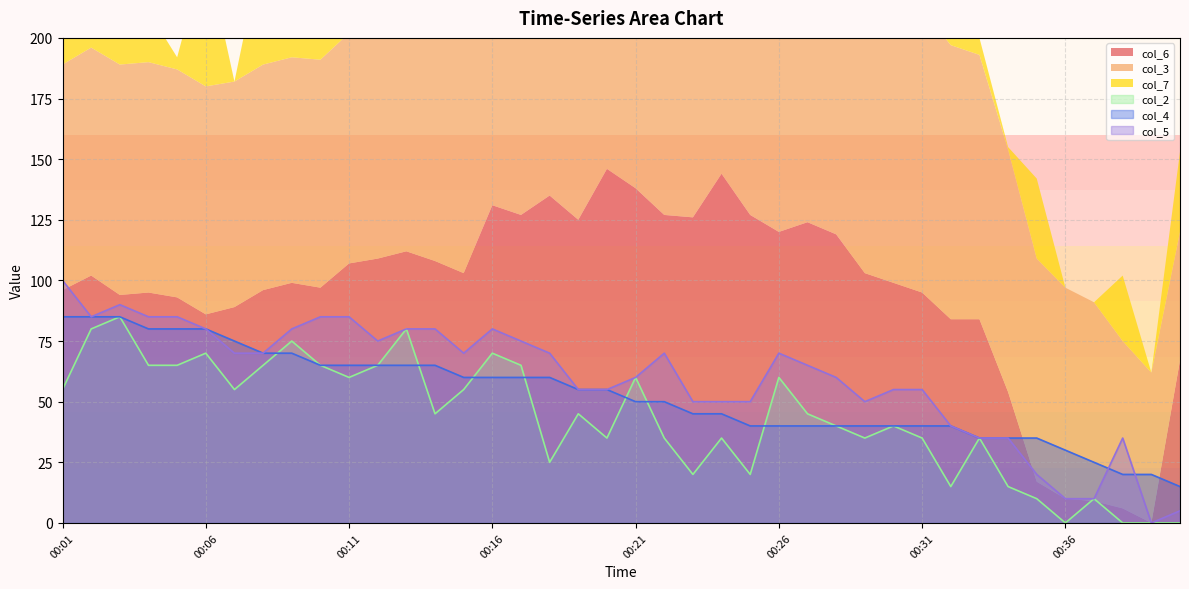

How many times do col_4 and col_5 cross each other?

2